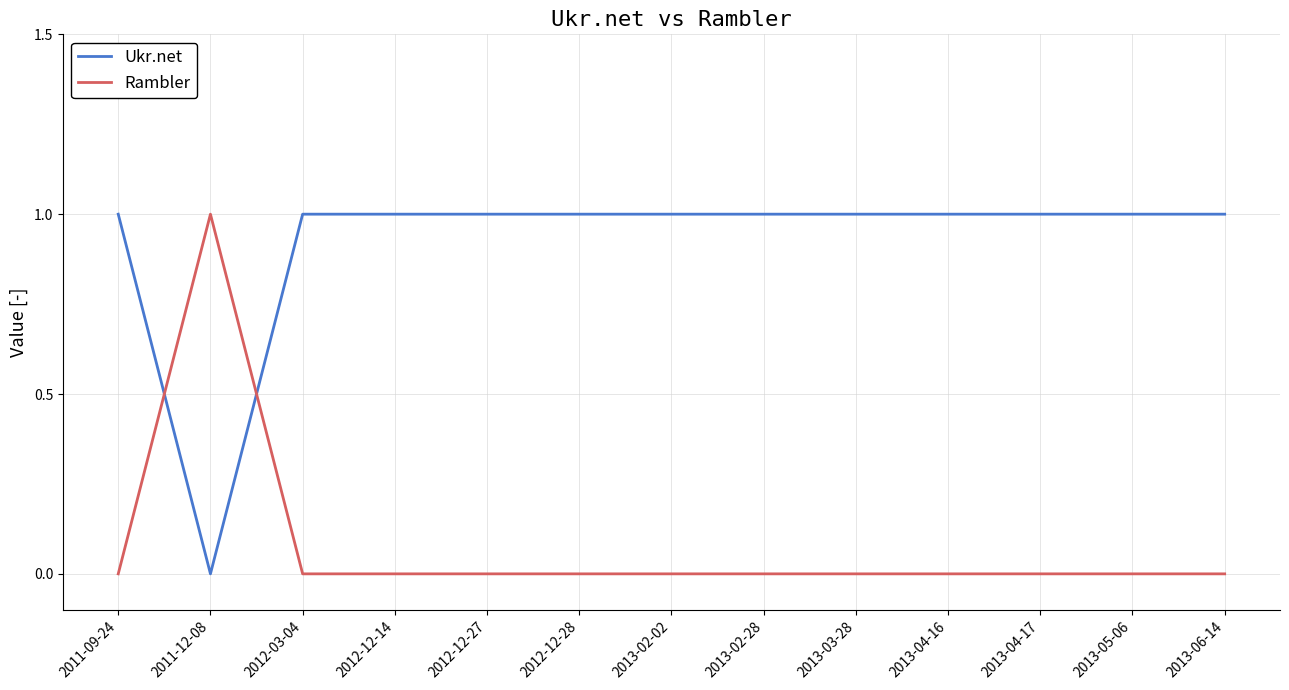

What is the spread (max minus min) of values at 2013-04-17?

1